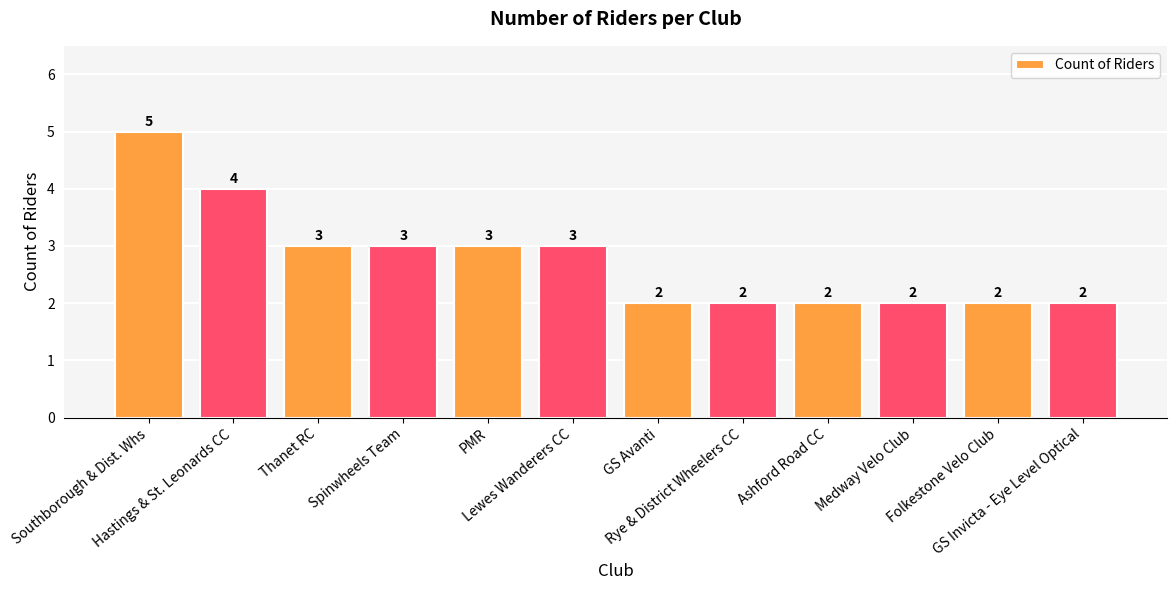

What is the ratio of the value at Southborough & Dist. Whs to the value at Ashford Road CC?

2.5